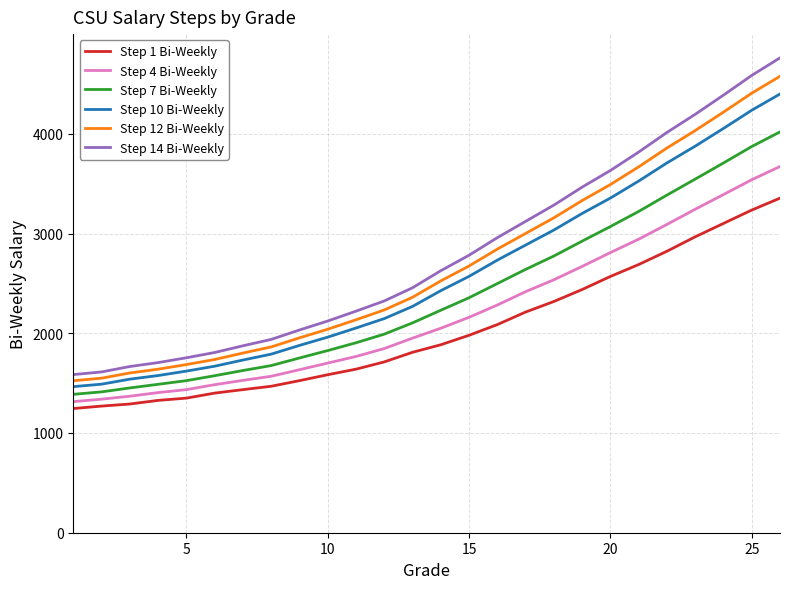

True or false: Step 14 Bi-Weekly and Step 4 Bi-Weekly intersect in this chart.

False